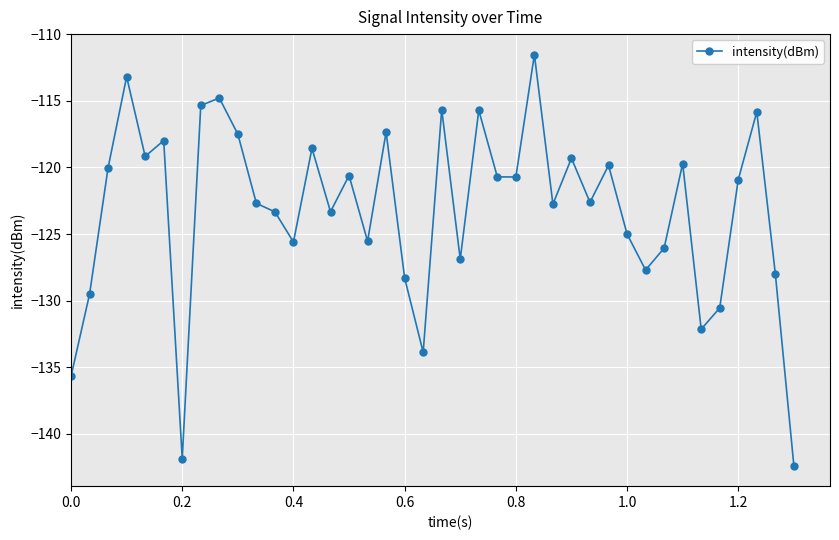

What is the value of the 22nd point from the left?

-126.9